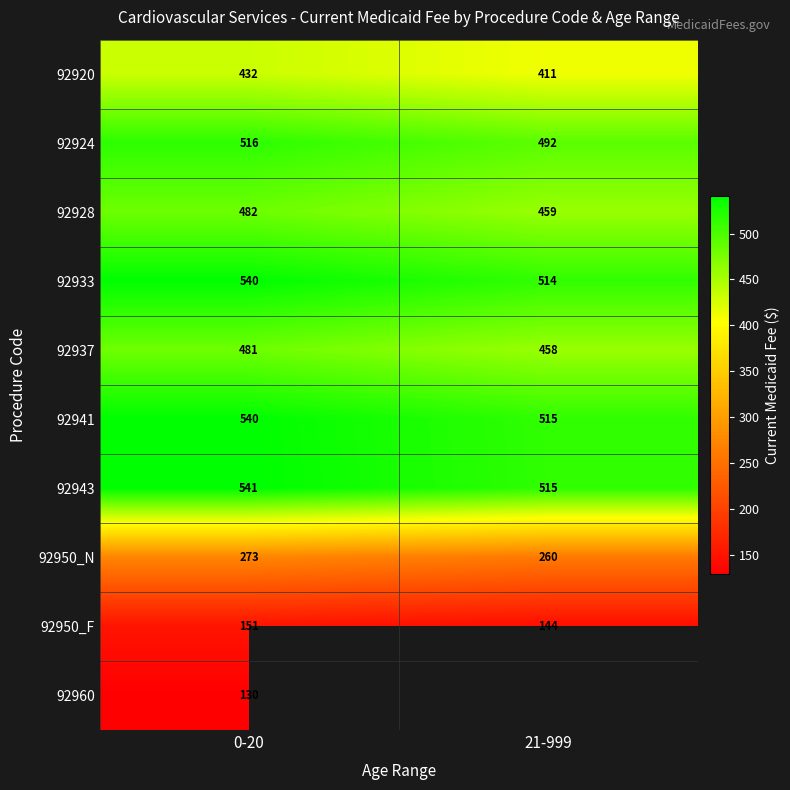

Is the value of 92928 at 21-999 greater than the value of 92950_F at 21-999?

Yes